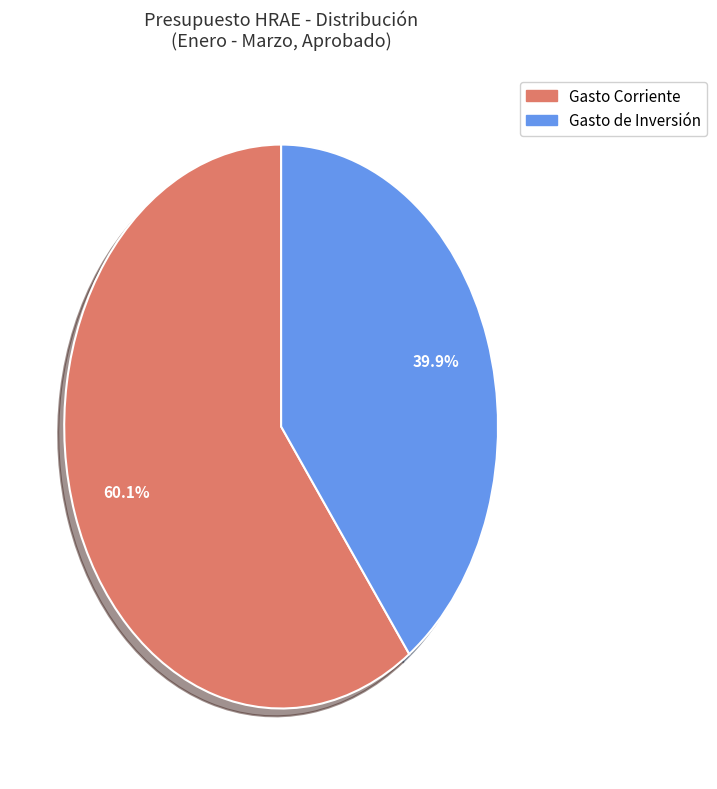

Does any single category account for the majority?

Yes